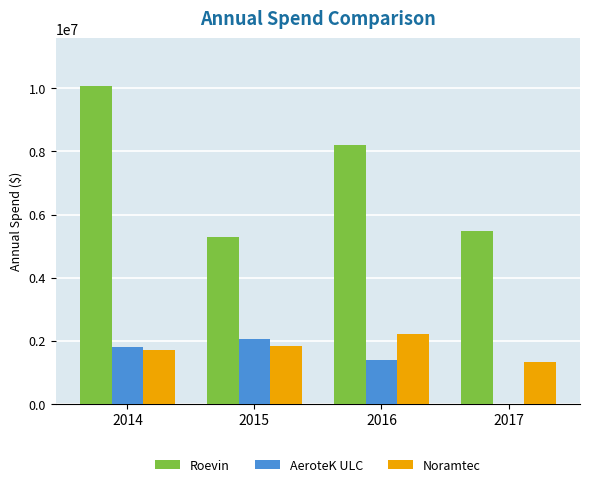

What is the sum of all AeroteK ULC values?

5282316.1